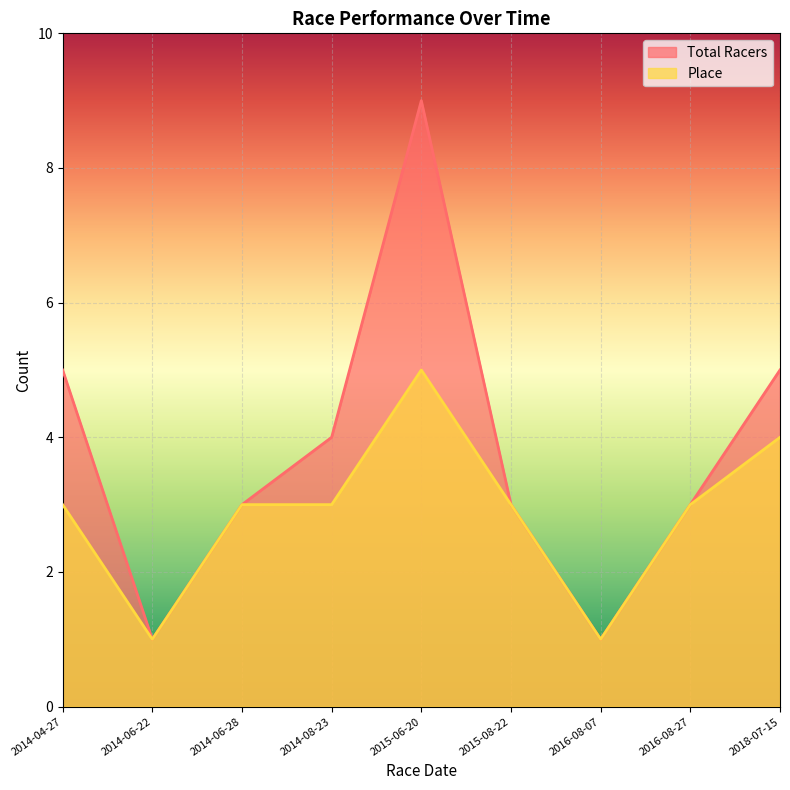

Is the value of Total Racers at 2015-08-22 greater than the value of Place at 2016-08-07?

Yes